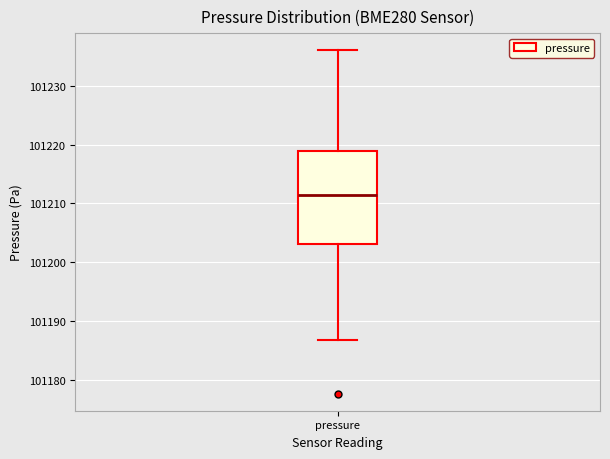

Read this box plot against the y-axis: the position of the median line, the range covered by the box, and the ends of both whiskers. The values are not printed on the chart, so give them approximately, as read against the axis.

median 101211, box 101203 to 101219, whiskers 101187 to 101236